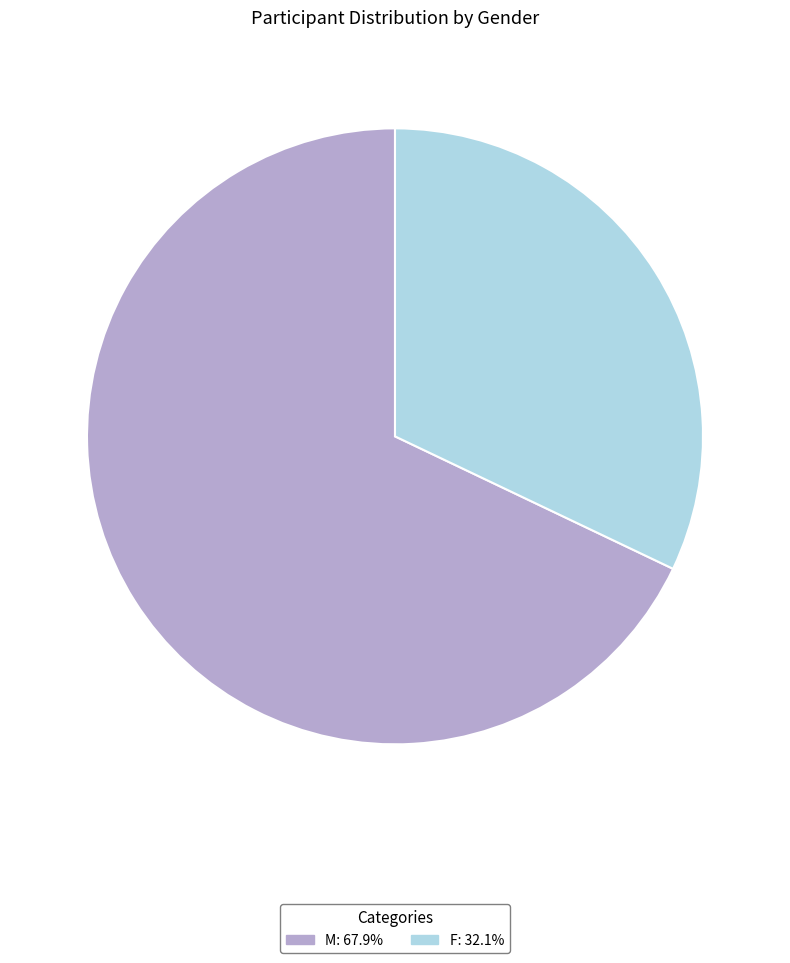

Is the sum of M and F greater than half?

Yes